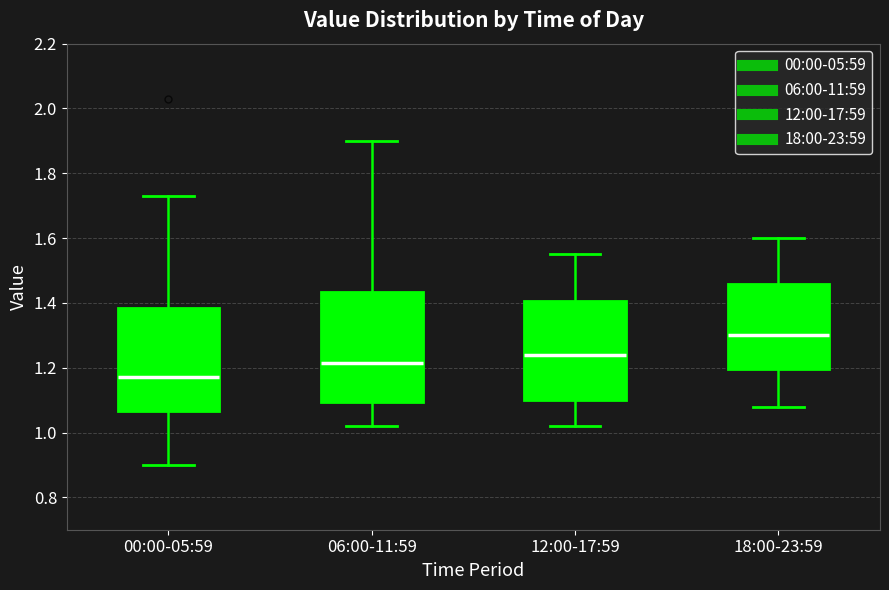

Which box's median line is the highest?

18:00-23:59